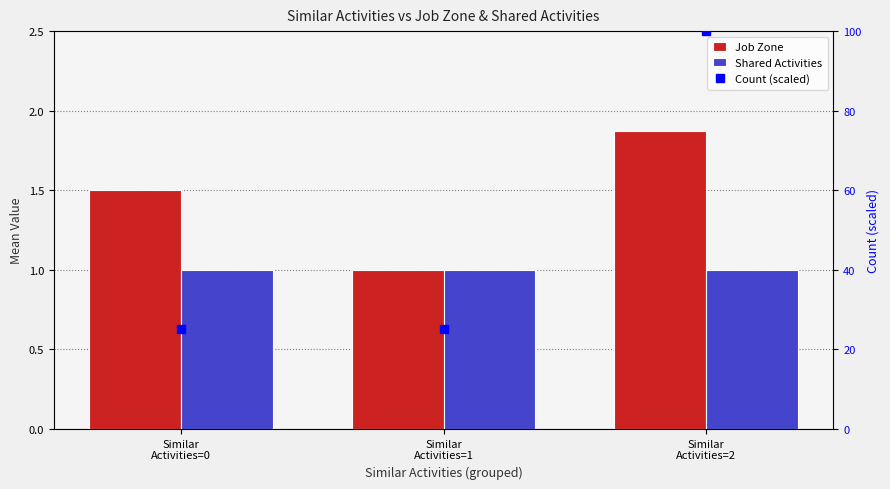

What is the difference between the Job Zone values at Similar
Activities=1 and Similar
Activities=0?

0.5